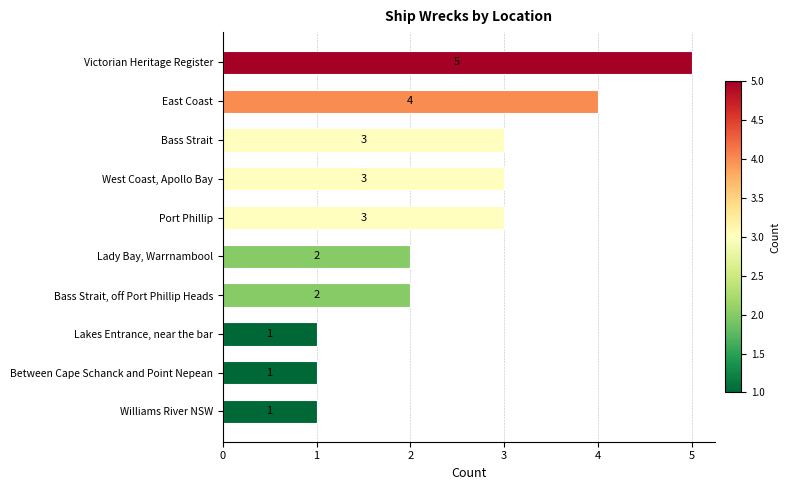

Reading top to bottom, extract all data points from this chart.

Victorian Heritage Register=5	East Coast=4	Bass Strait=3	West Coast, Apollo Bay=3	Port Phillip=3	Lady Bay, Warrnambool=2	Bass Strait, off Port Phillip Heads=2	Lakes Entrance, near the bar=1	Between Cape Schanck and Point Nepean=1	Williams River NSW=1